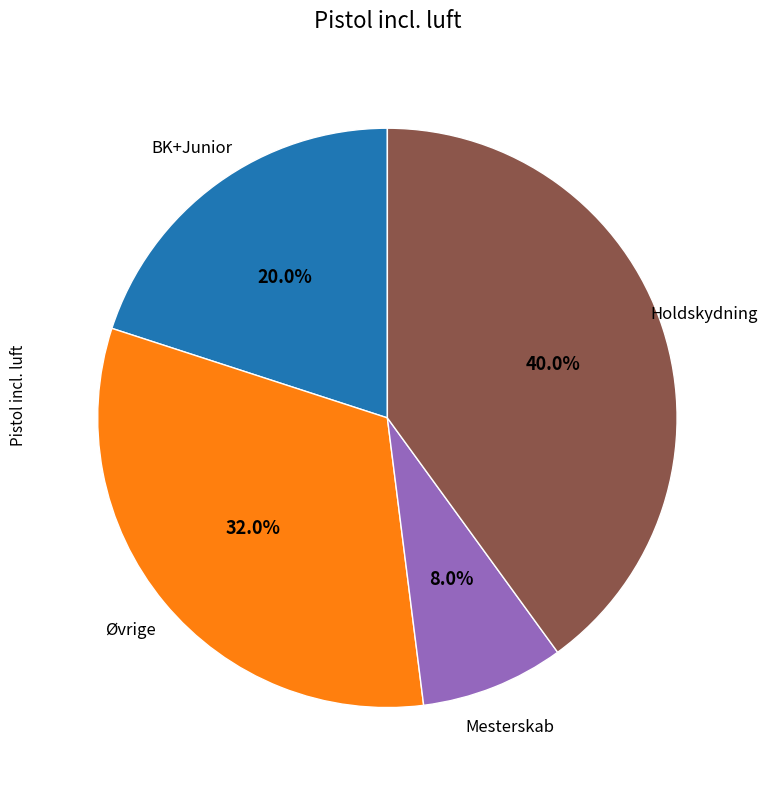

Rank the categories by value from highest to lowest.

Holdskydning, Øvrige, BK+Junior, Mesterskab